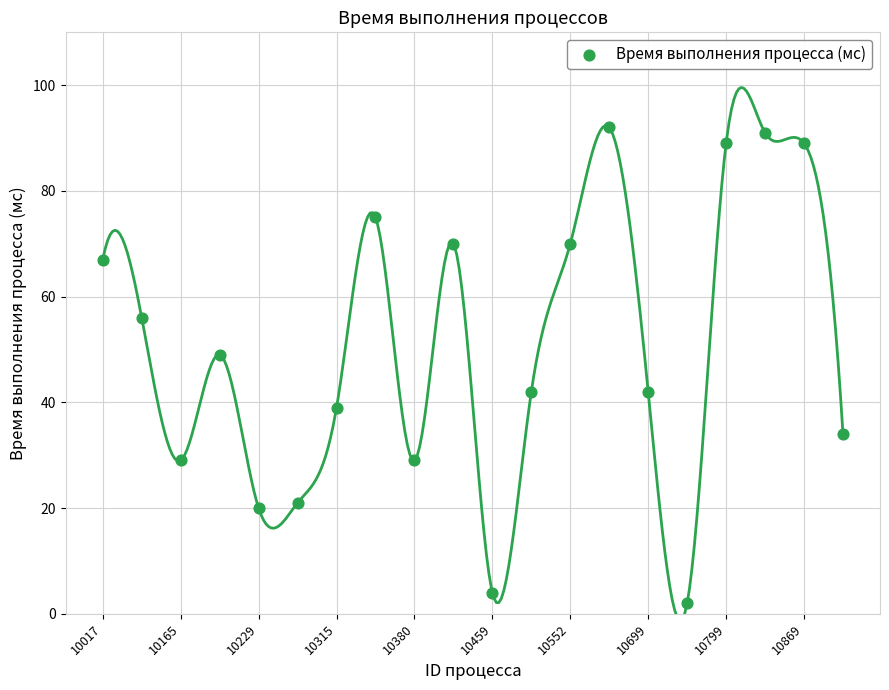

What Y value in the scatter plot is closest to 47?

49